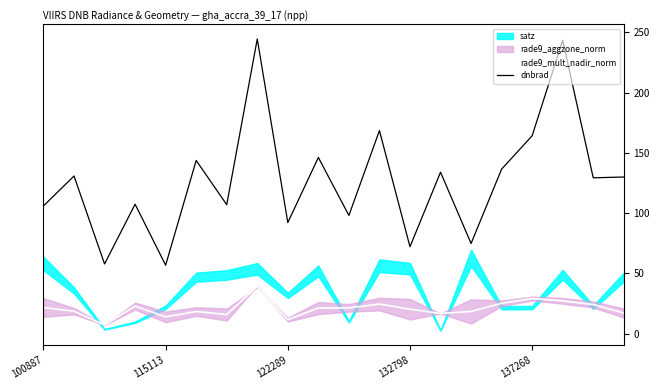

Is this an area chart (filled region under the line)?

No